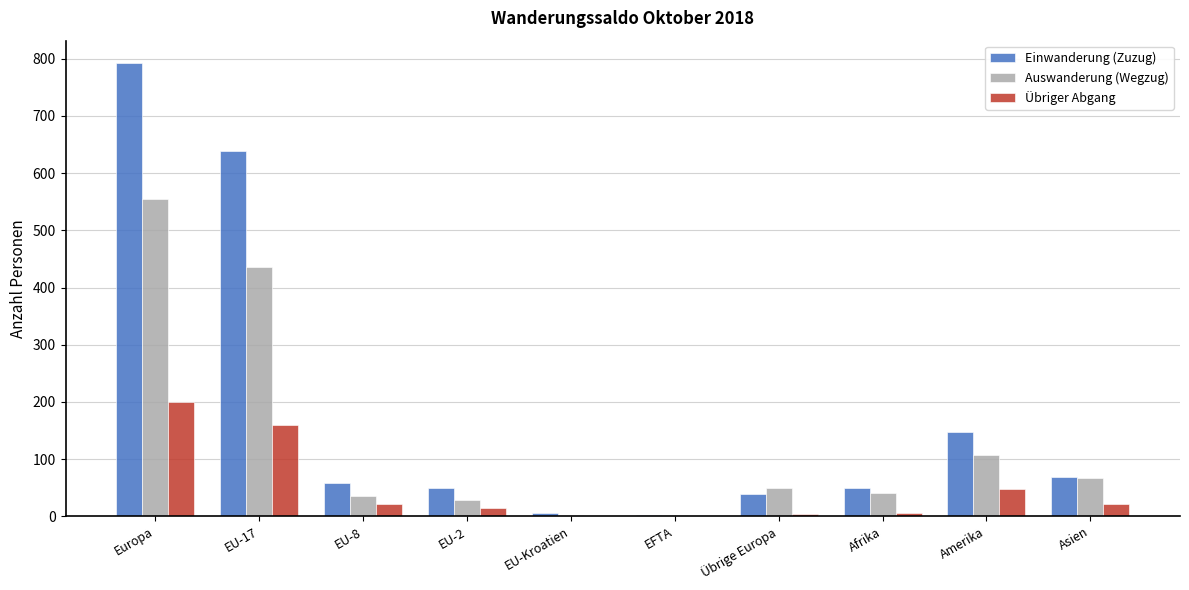

The value of Übriger Abgang at Europa is 328. True or false?

False